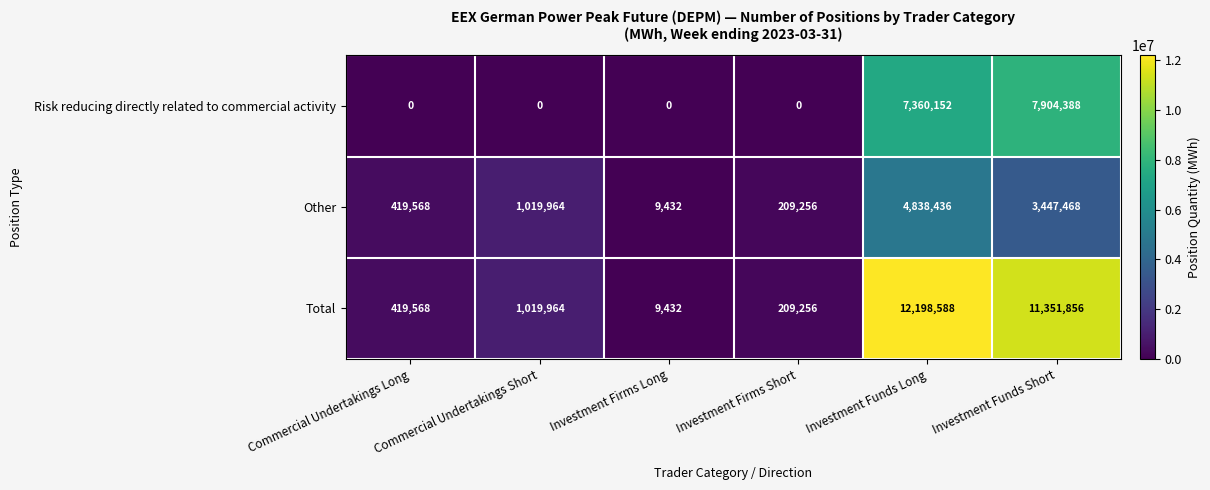

Count the number of categories in the chart.

6